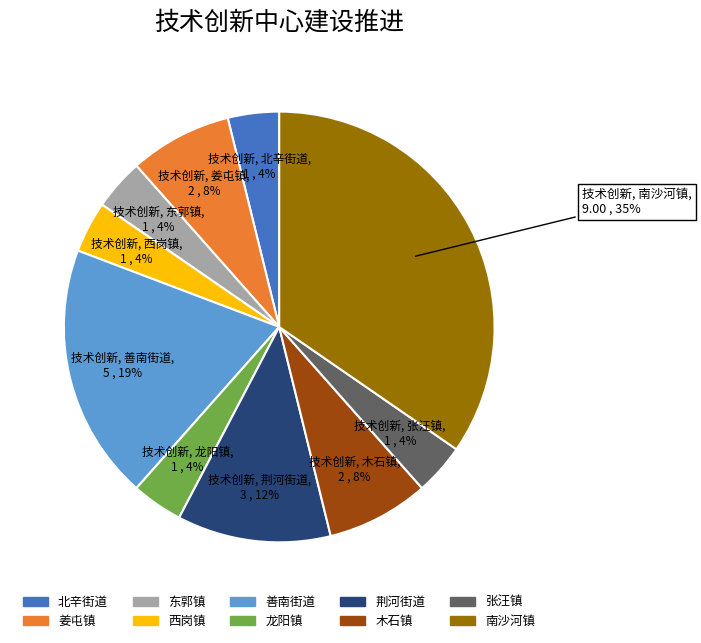

To the nearest percent, what percentage of the pie is 姜屯镇?

8%